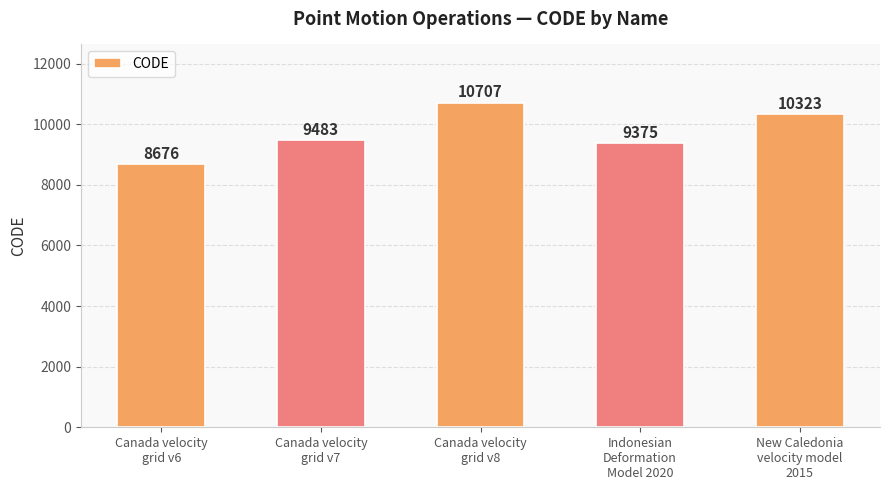

At which category does the chart reach its peak across all series?

Canada velocity
grid v8